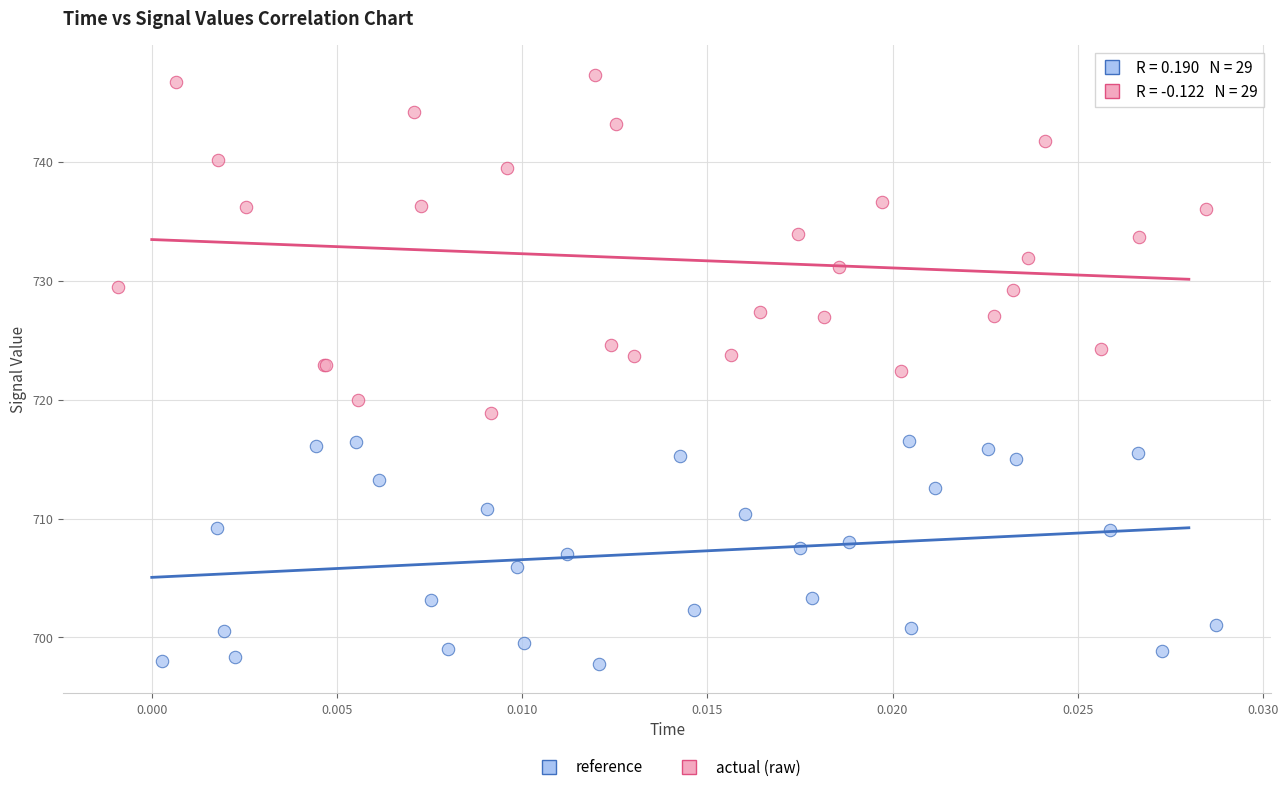

Which series has the widest spread of Y values?

actual (raw)